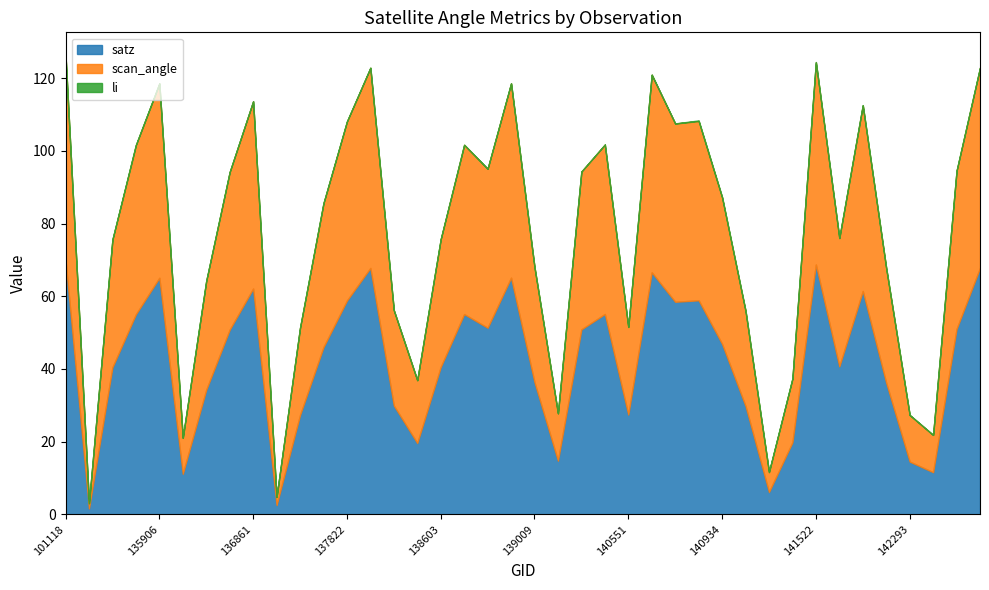

Which series has the widest spread of values?

satz